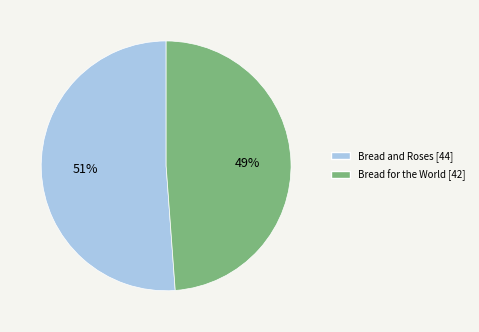

To the nearest percent, what is the difference between the Bread for the World and Bread and Roses slice percentages?

2%